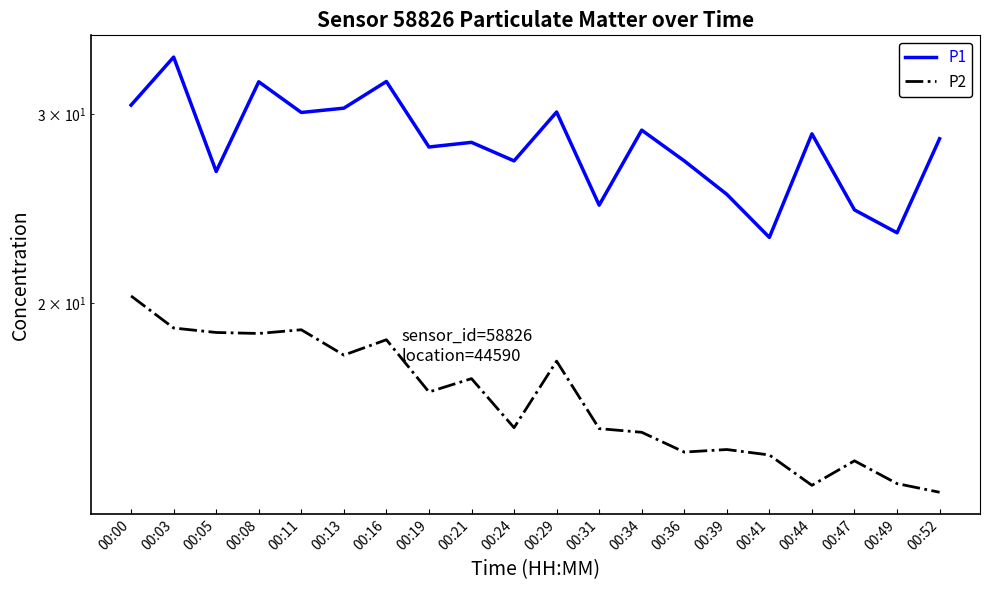

How many lines are shown in the chart?

2